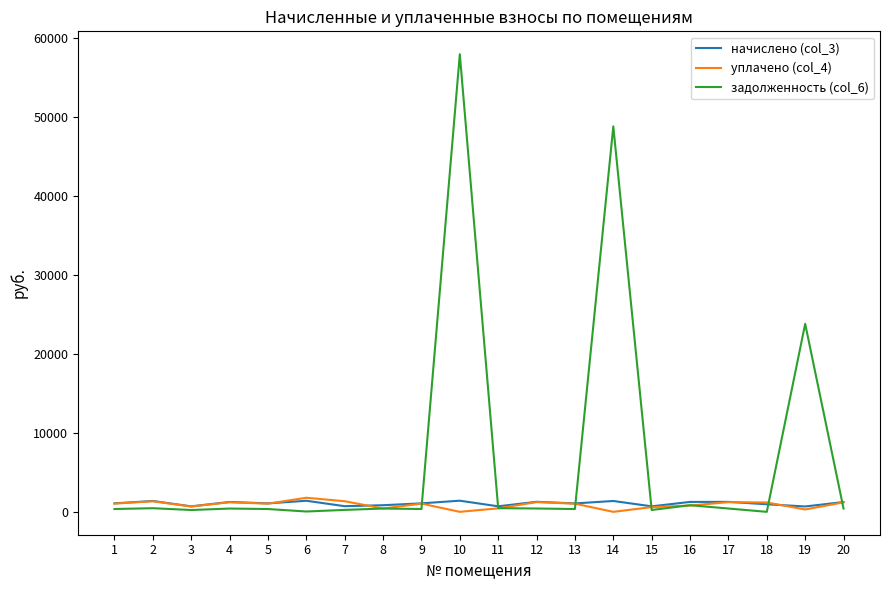

True or false: начислено (col_3) has more than 1 interior local peaks.

True